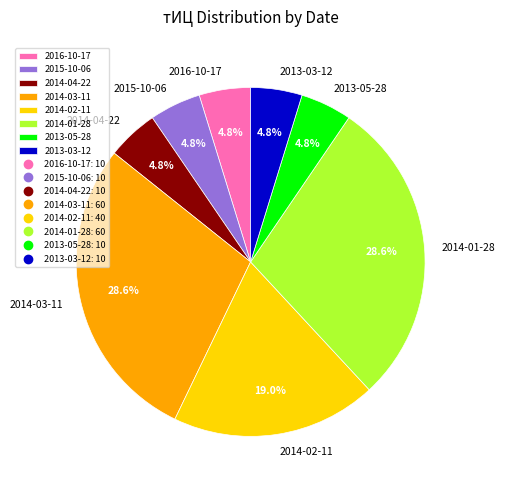

How many segments does this pie chart have?

8